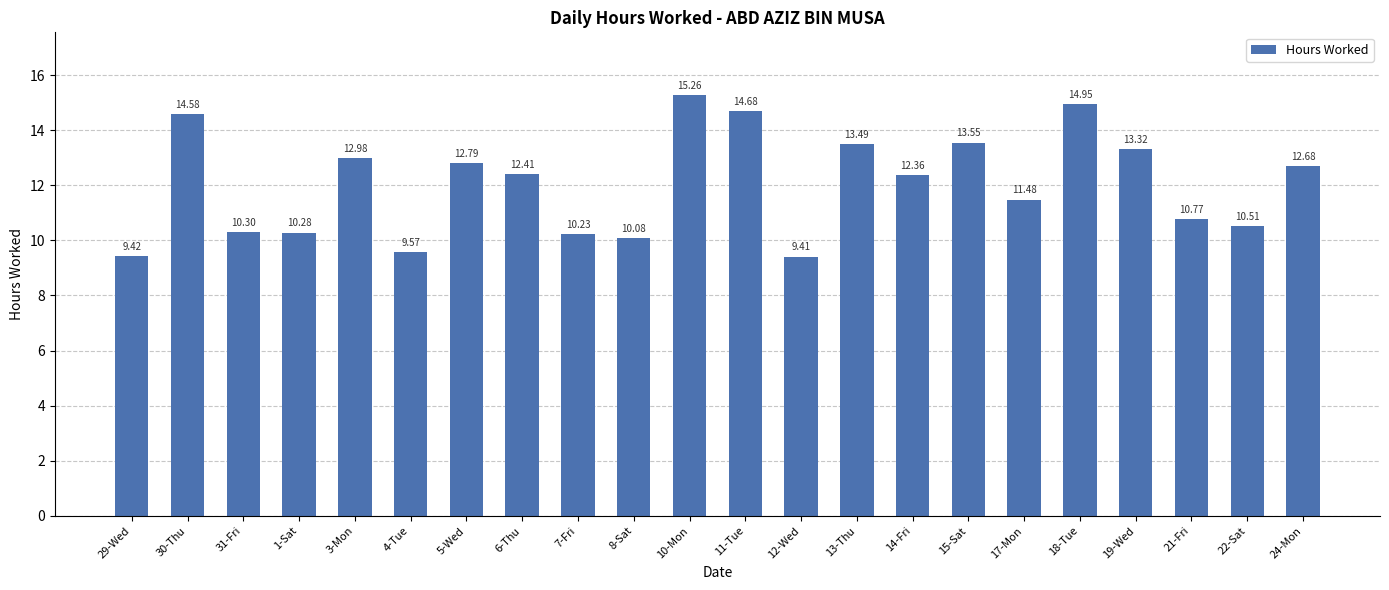

What is the greatest value displayed?

15.3